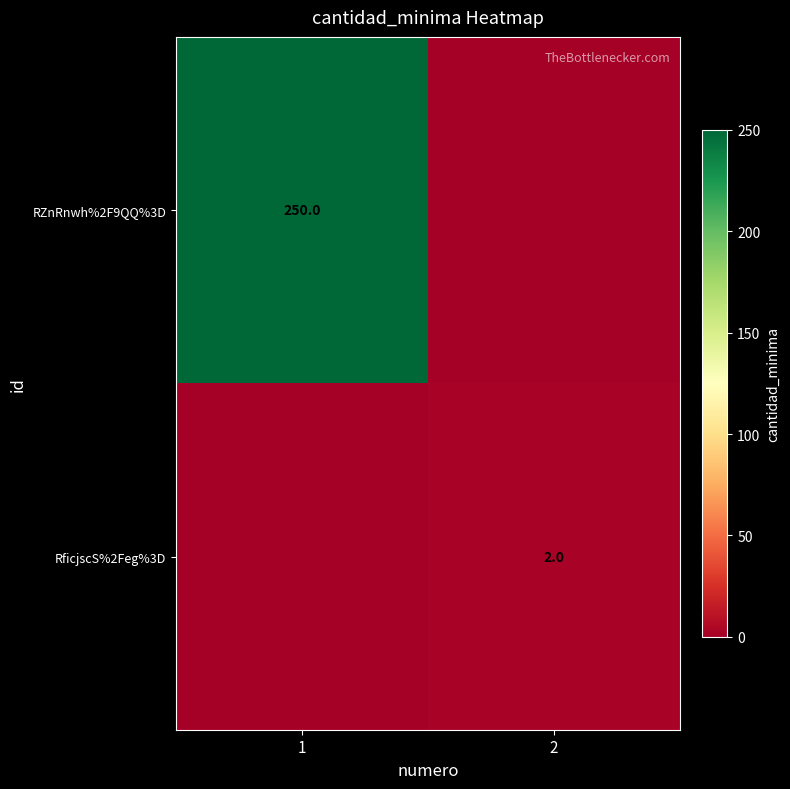

Is the value of RZnRnwh%2F9QQ%3D at 1 greater than the value of RficjscS%2Feg%3D at 2?

Yes